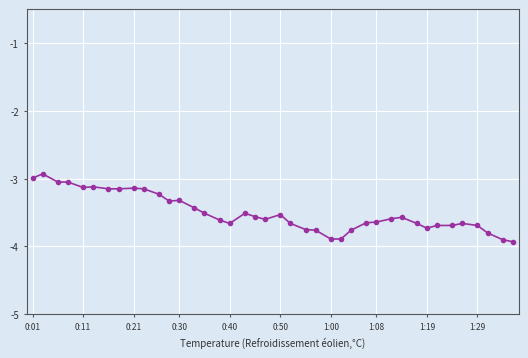

How many series are shown in this chart?

1